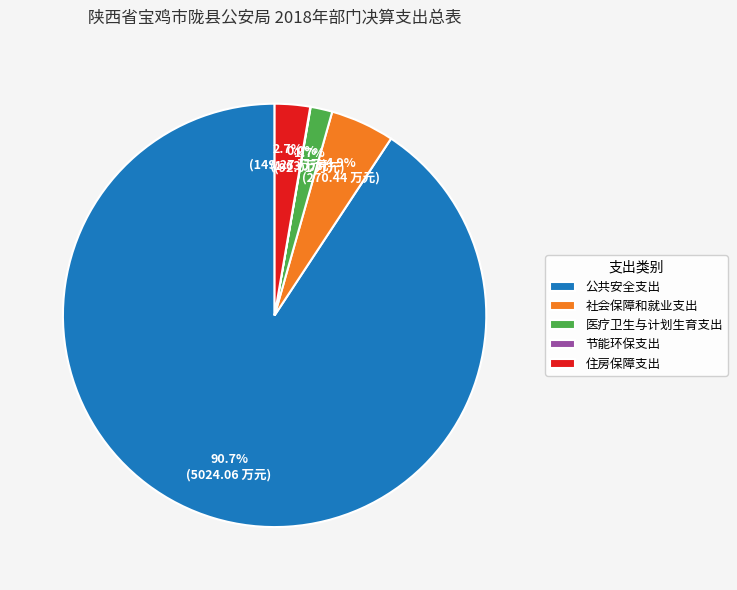

Which category has the biggest portion of the pie?

公共安全支出